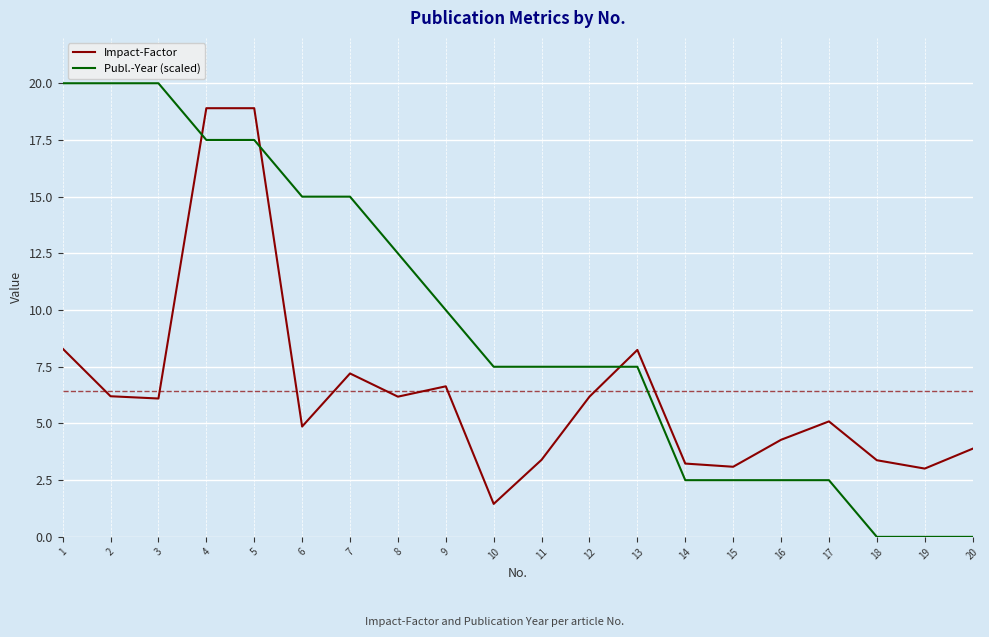

Which series ends up on top after the final intersection of Impact-Factor and Publ.-Year (scaled)?

Impact-Factor